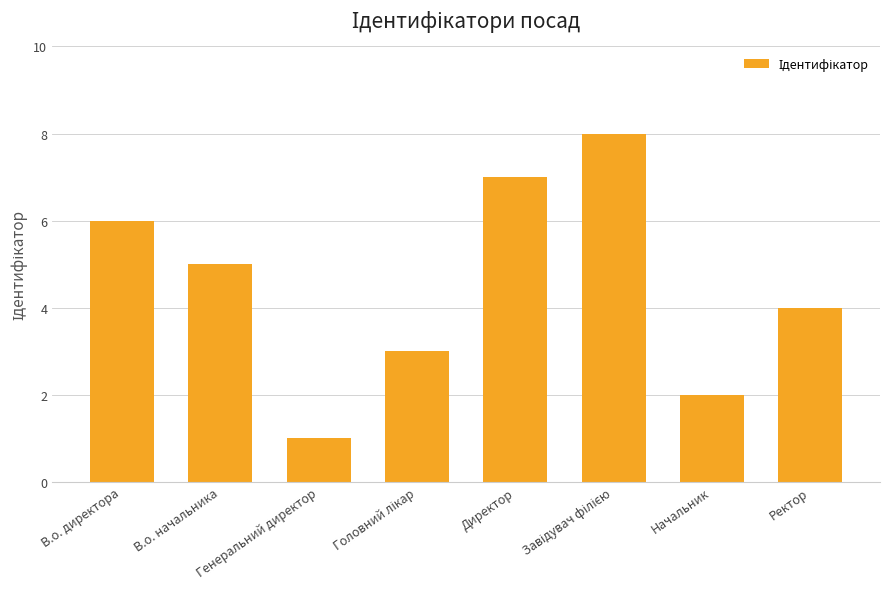

How many series are shown in this chart?

1